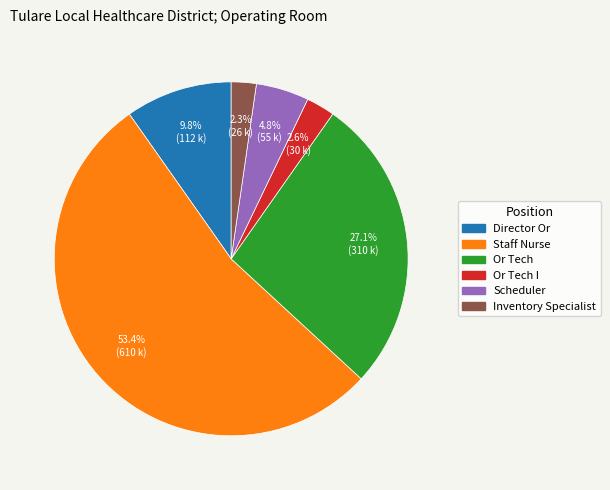

Does any single category account for the majority?

Yes